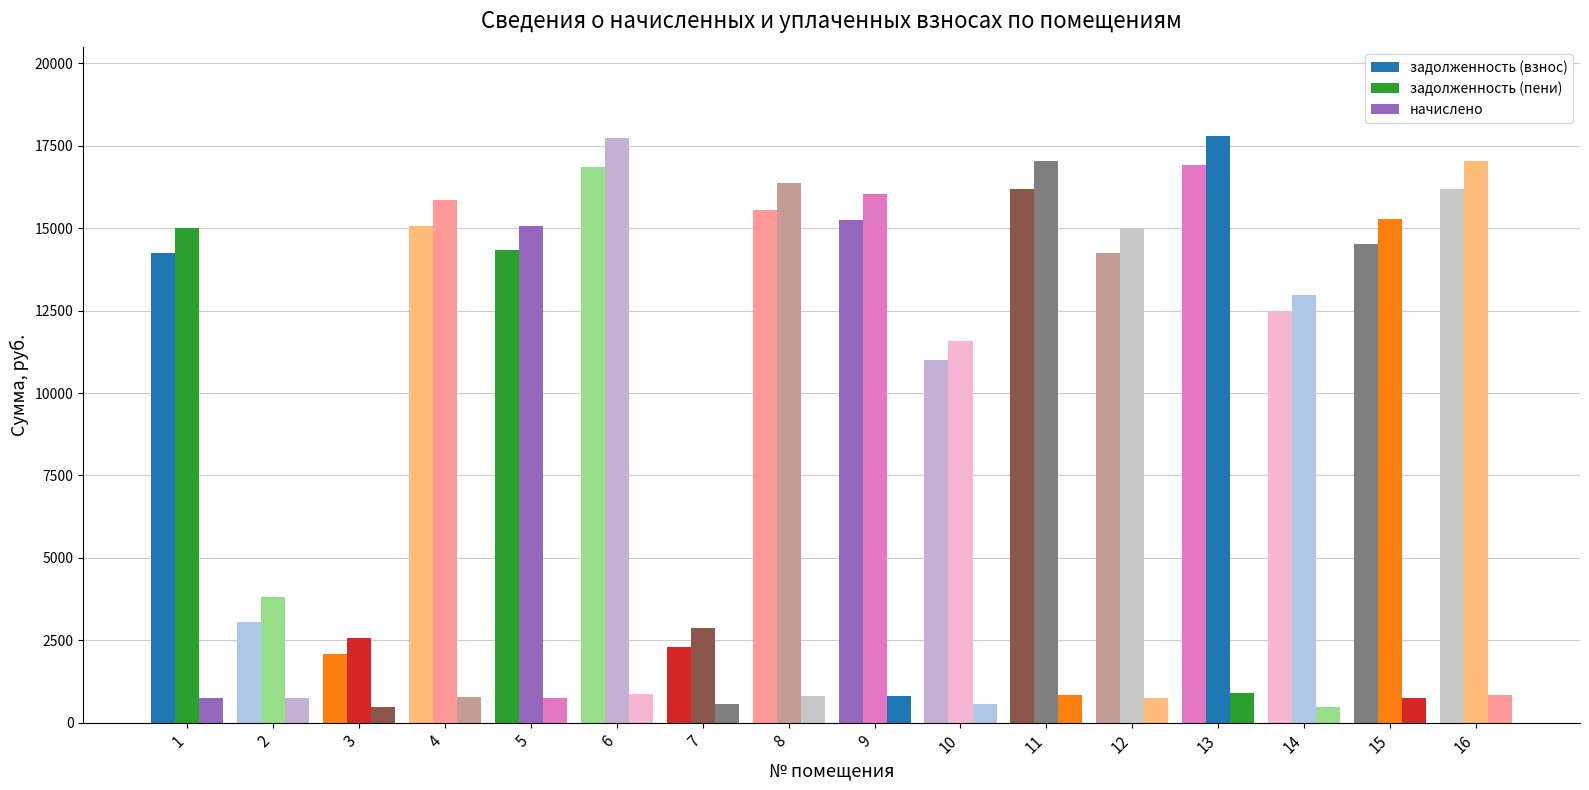

Are the bars horizontal?

No